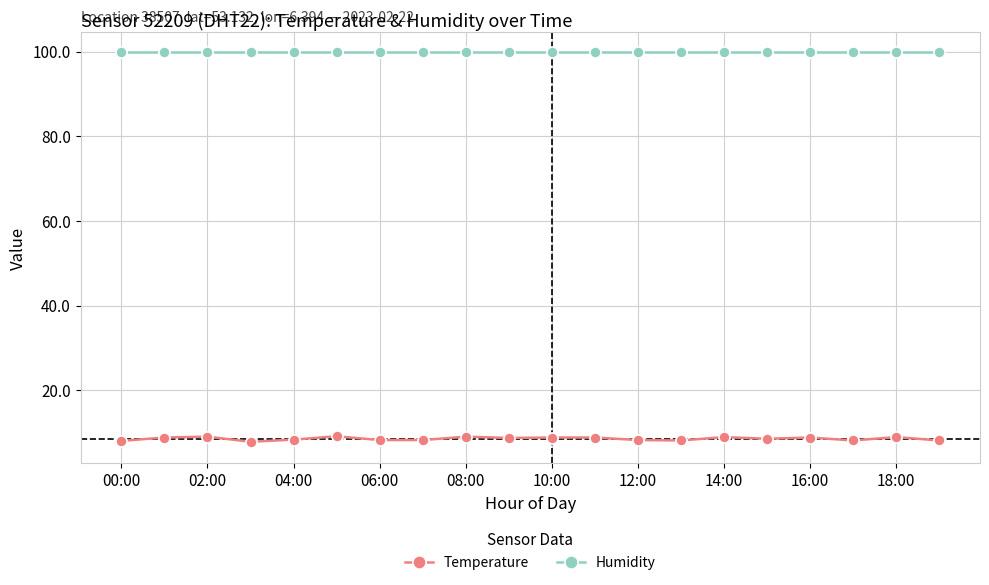

What is the value of the Humidity point at the 4th from the left?

99.9